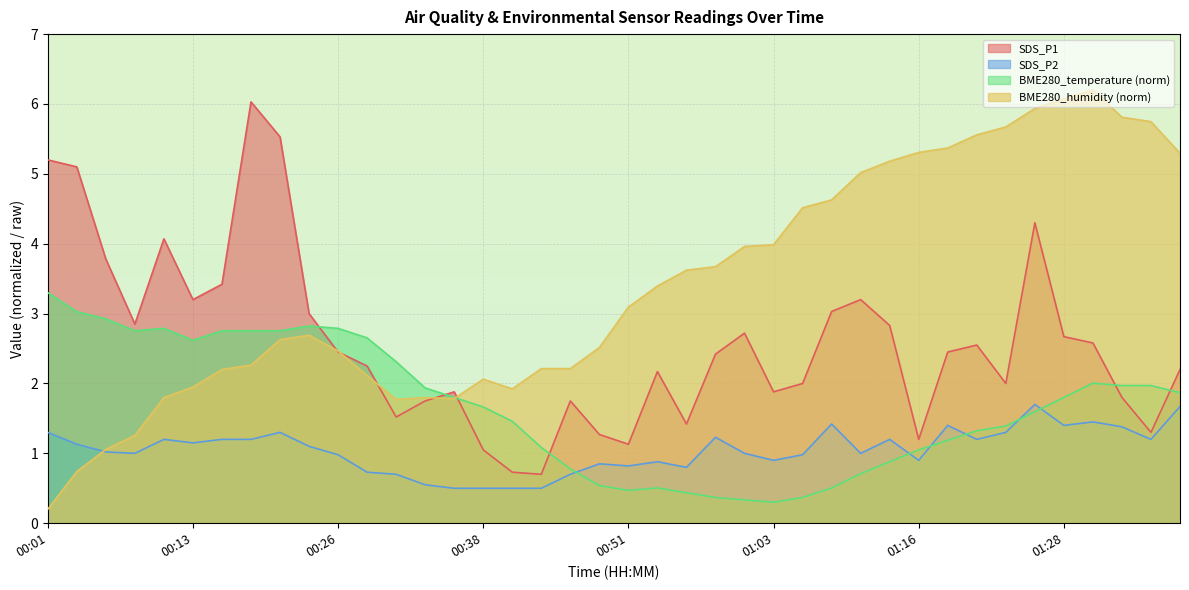

What is the label of the 11th point from the left?

00:26